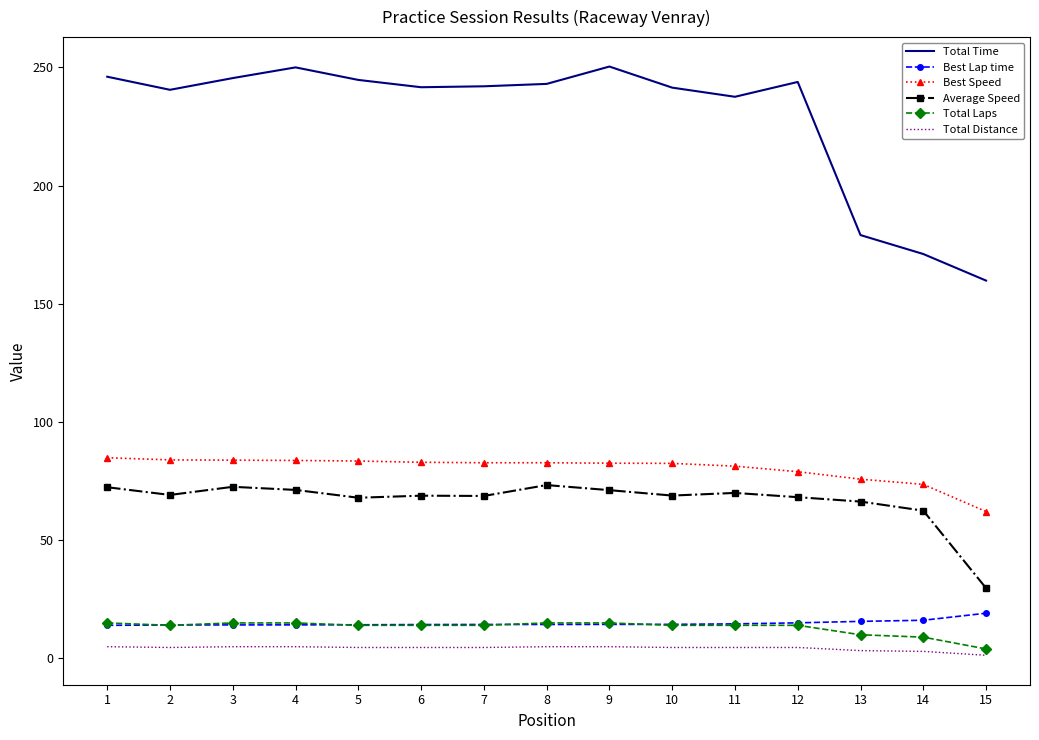

Which series has the largest range (max minus min)?

Total Time